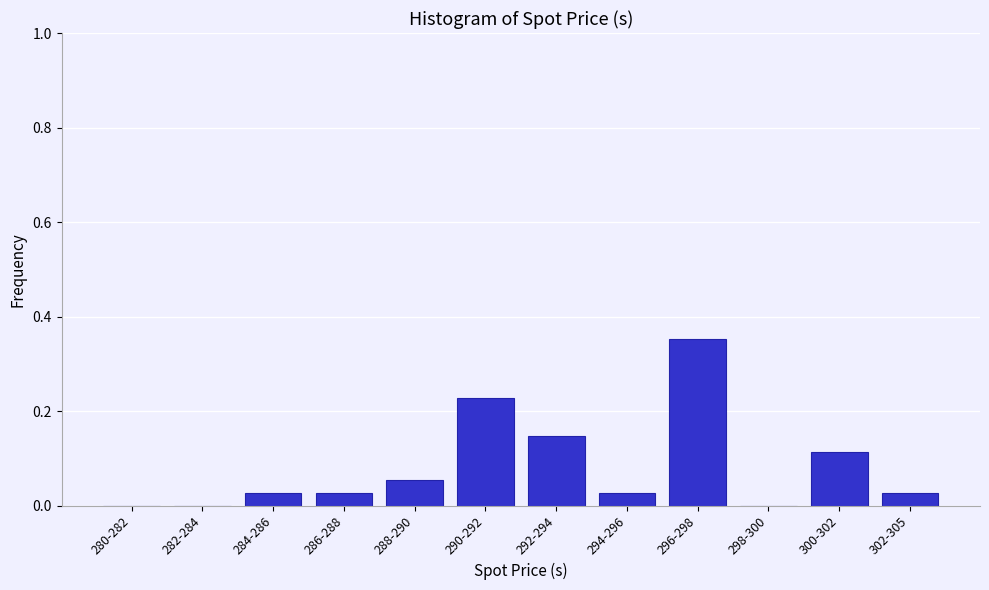

The value at 298-300 is -0.2. True or false?

False